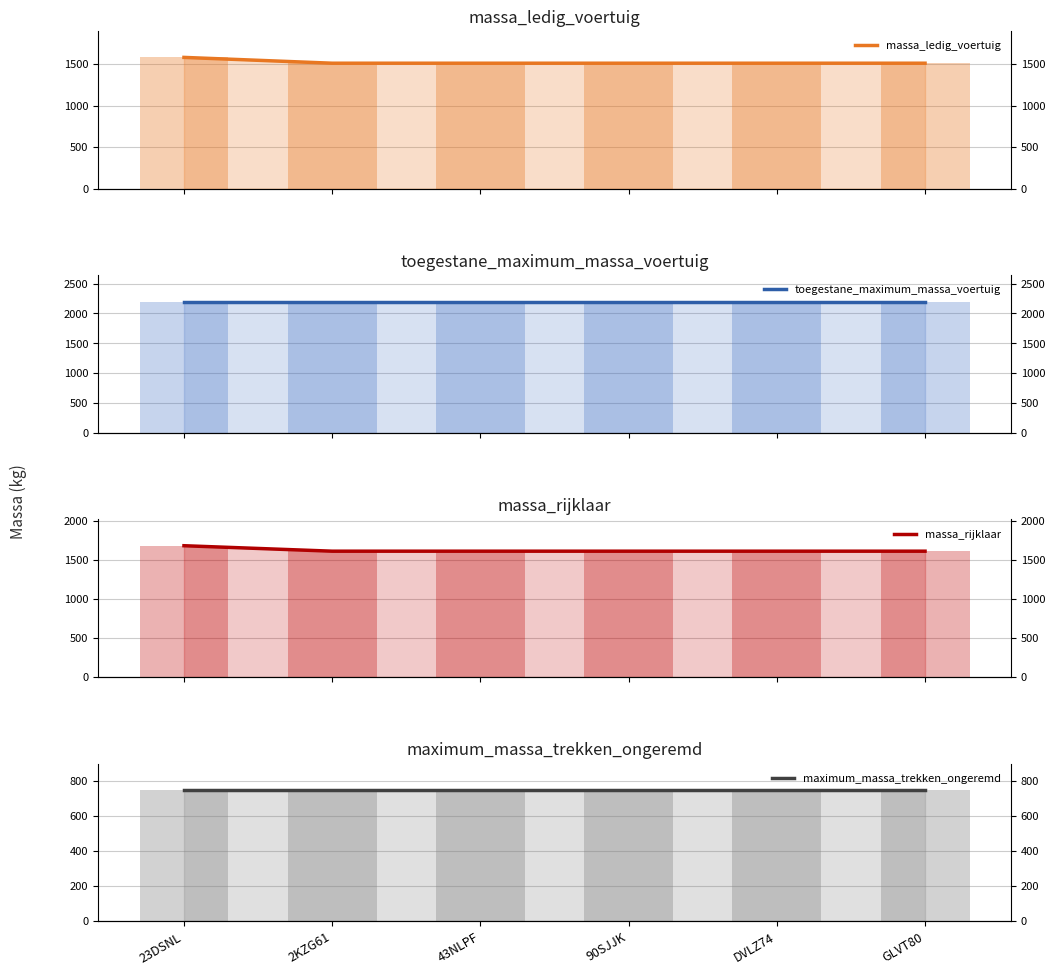

At 23DSNL, list the series in order from smallest to largest.

maximum_massa_trekken_ongeremd, massa_ledig_voertuig, massa_rijklaar, toegestane_maximum_massa_voertuig